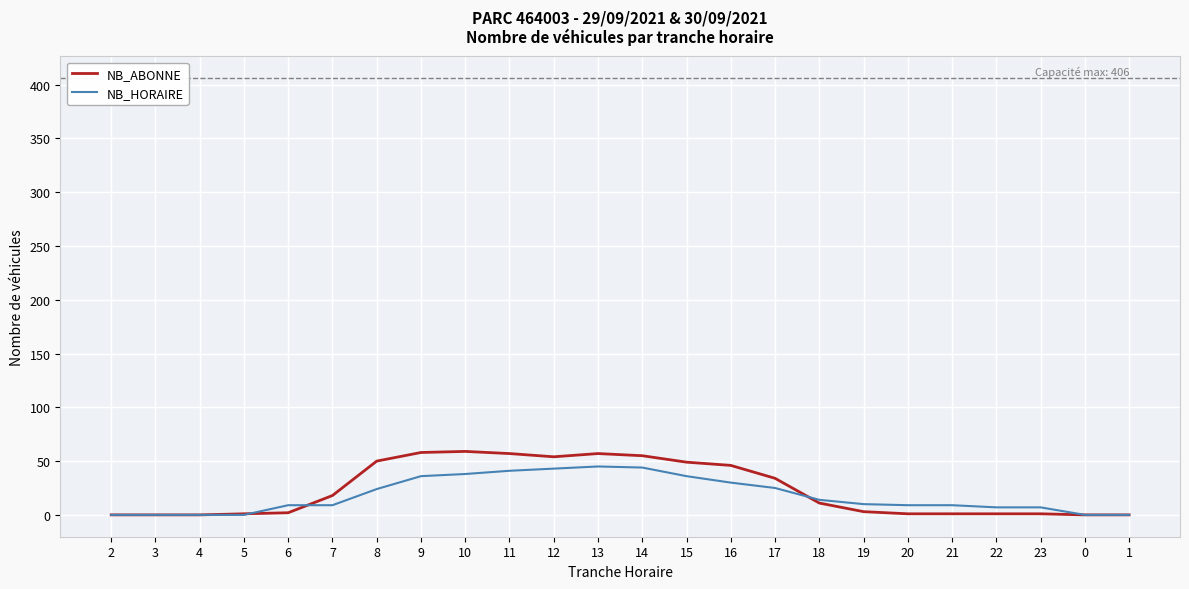

True or false: NB_HORAIRE has a value of 7 at 22.

True